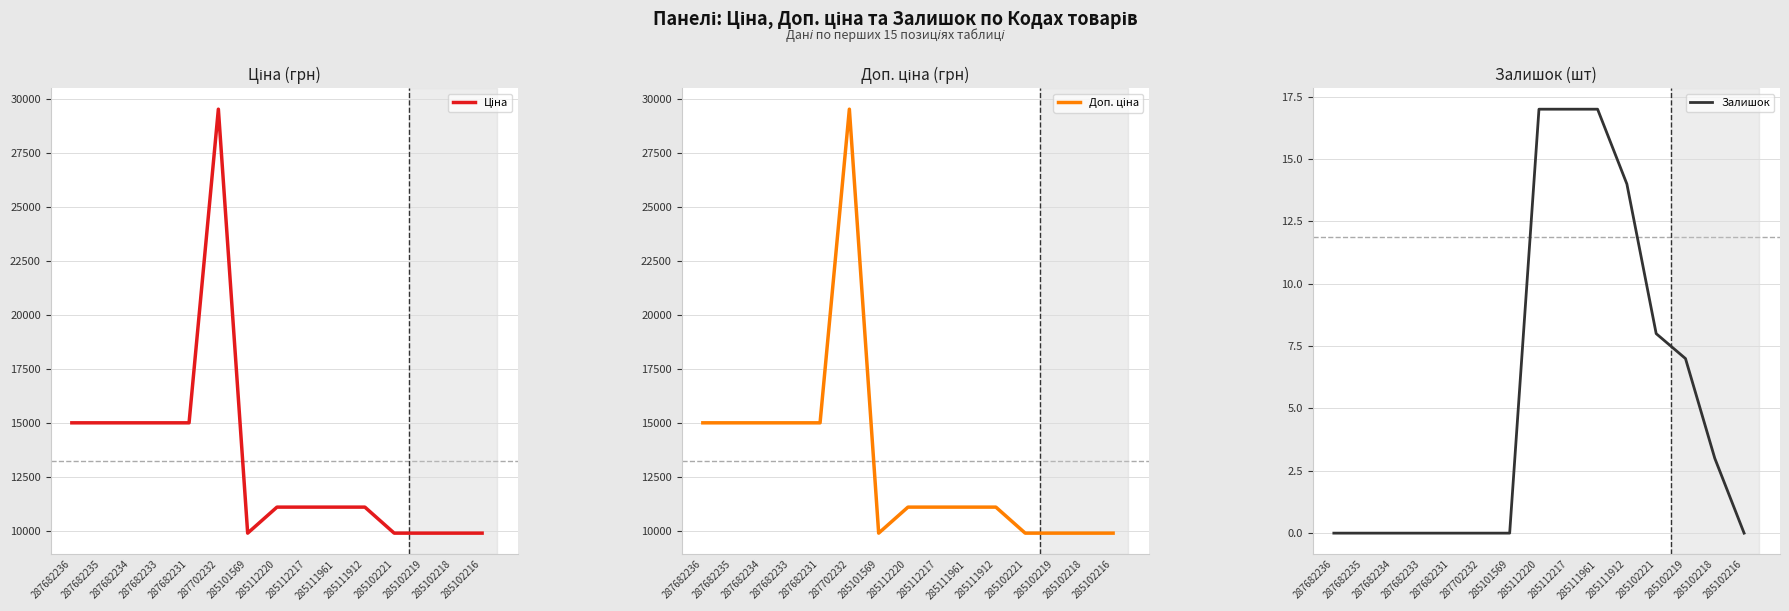

What is the maximum value shown in the chart?

29548.9